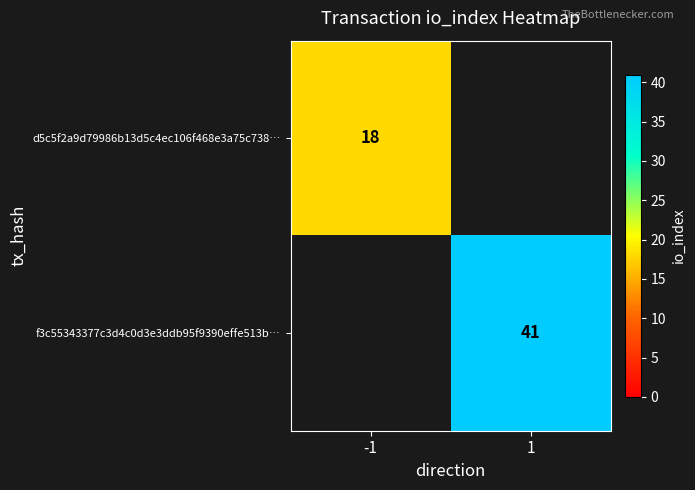

True or false: d5c5f2a9d79986b13d5c4ec106f468e3a75c738… has a value of 18 at -1.

True